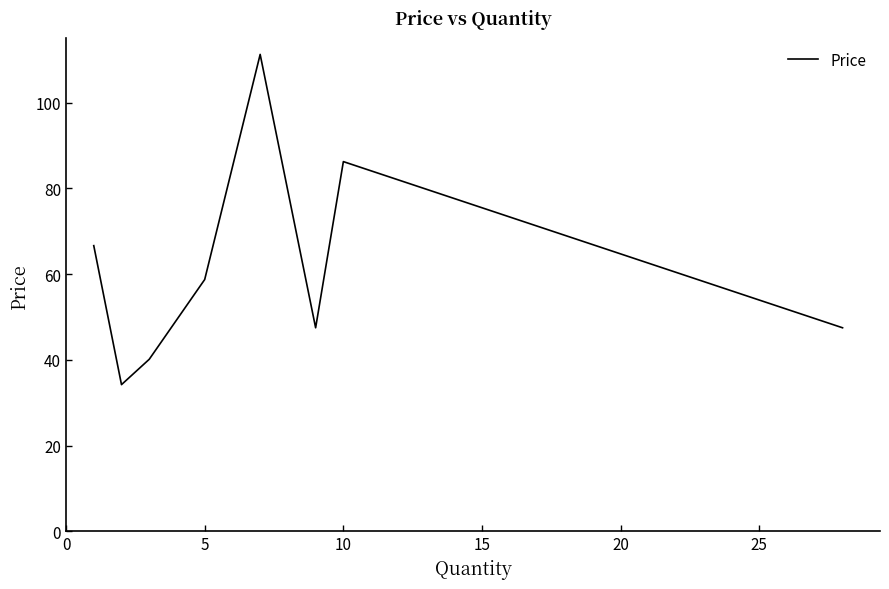

What is the difference between the second highest and minimum values?

52.0